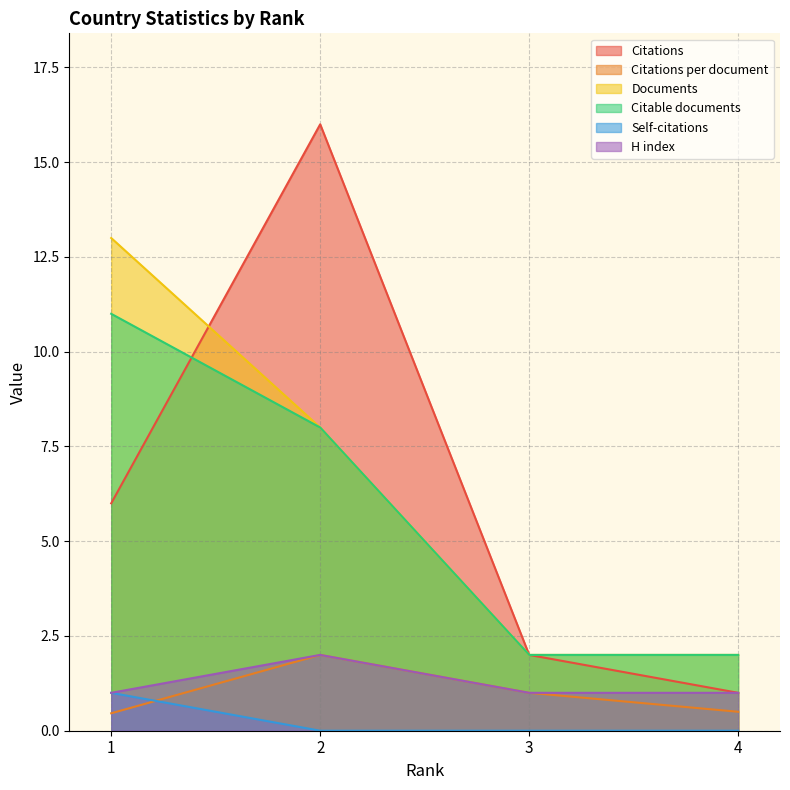

Reading left to right, transcribe all the data shown in this chart.

Citations: 1=6.0	2=16.0	3=2.0	4=1.0
Citations per document: 1=0.5	2=2.0	3=1.0	4=0.5
Documents: 1=13.0	2=8.0	3=2.0	4=2.0
Citable documents: 1=11.0	2=8.0	3=2.0	4=2.0
Self-citations: 1=1.0	2=0.0	3=0.0	4=0.0
H index: 1=1.0	2=2.0	3=1.0	4=1.0